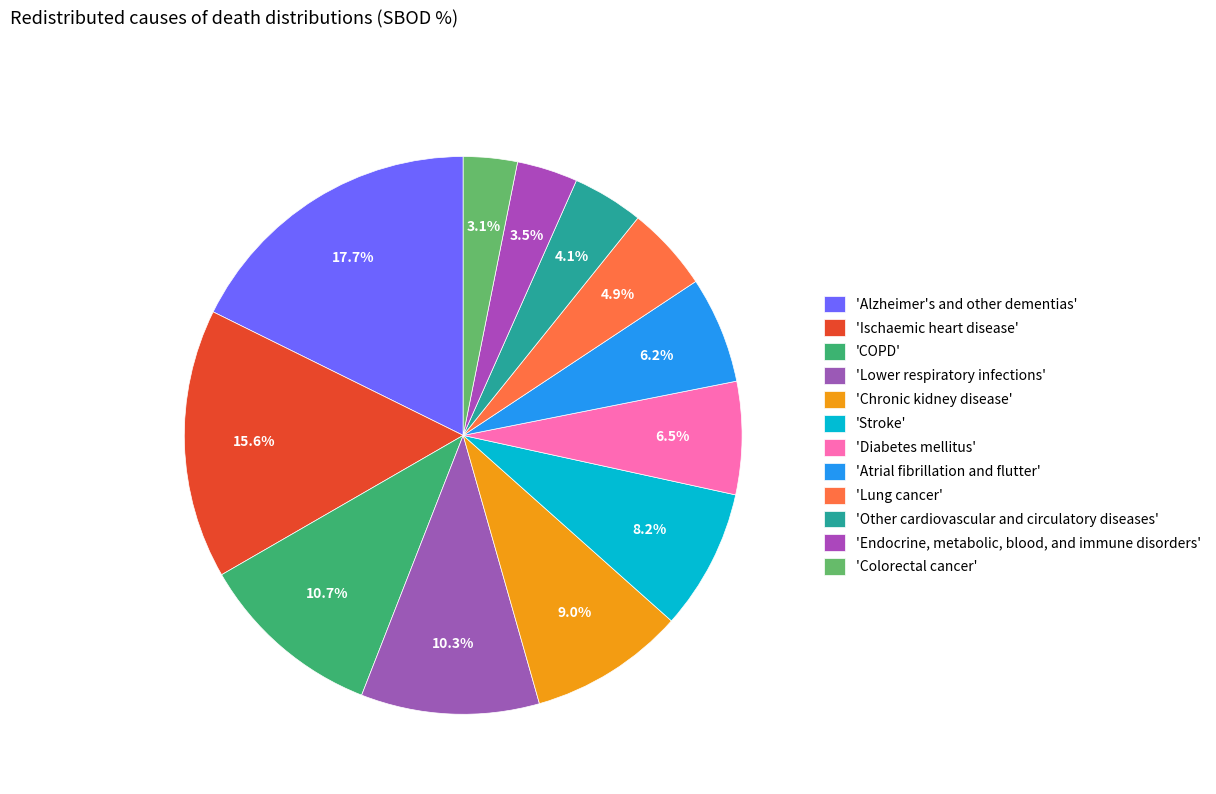

How many segments does this pie chart have?

12